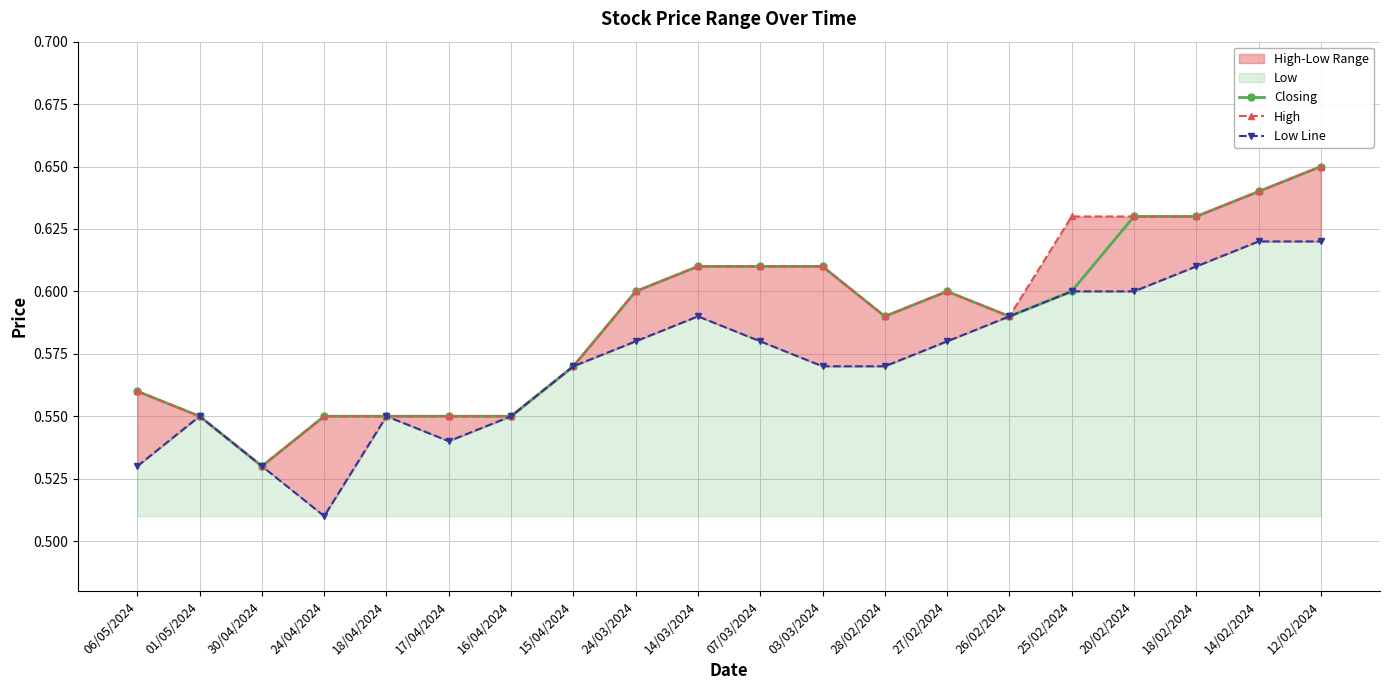

What is the label of the 13th point from the left?

28/02/2024